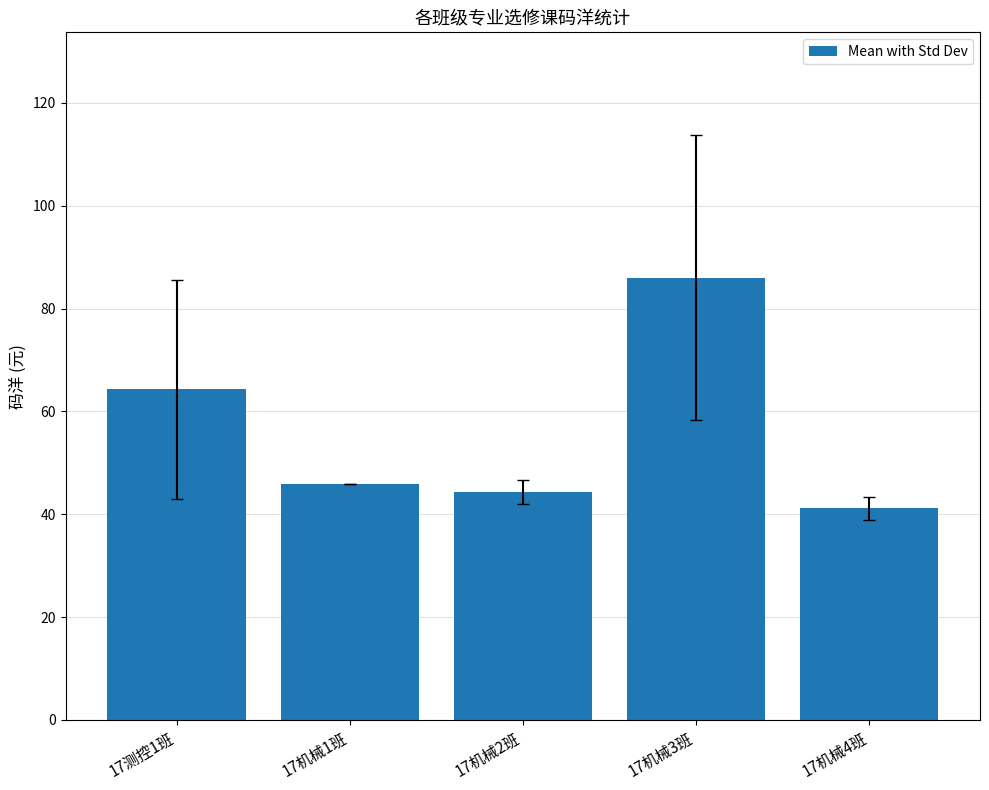

What is the difference between the maximum and minimum values?

44.9